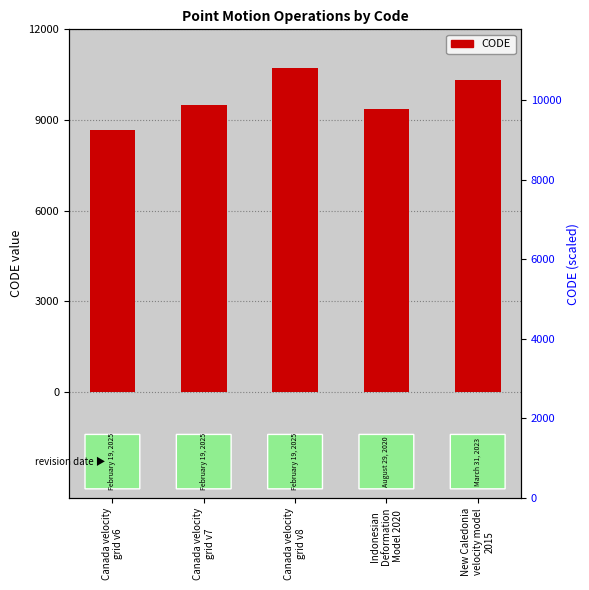

What is the difference between the second highest and minimum values?

1647